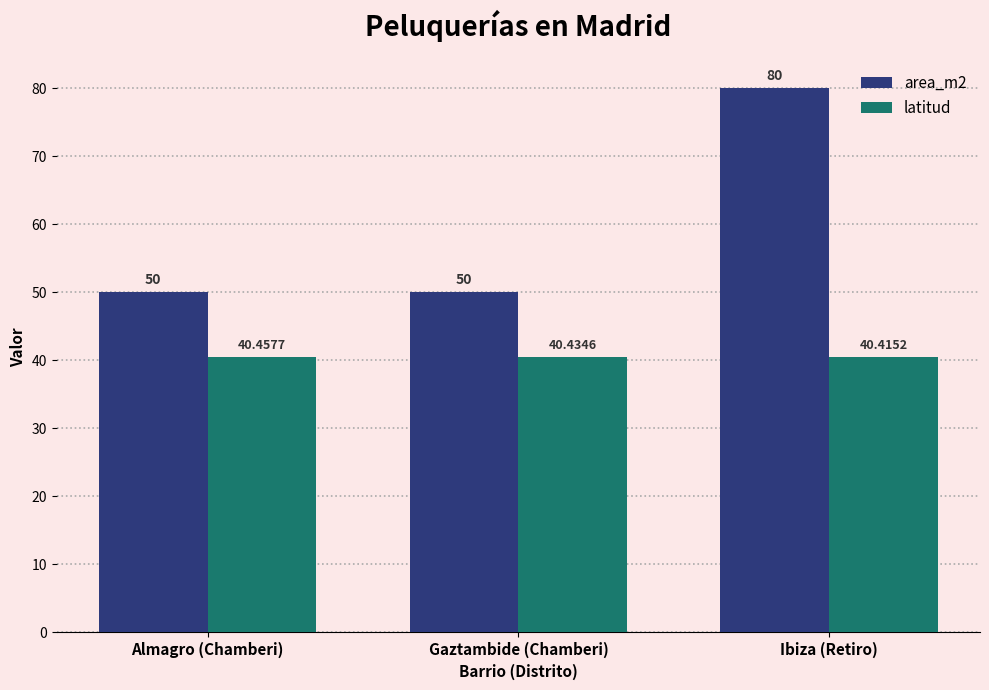

True or false: latitud has a value of 68.3 at Gaztambide (Chamberi).

False